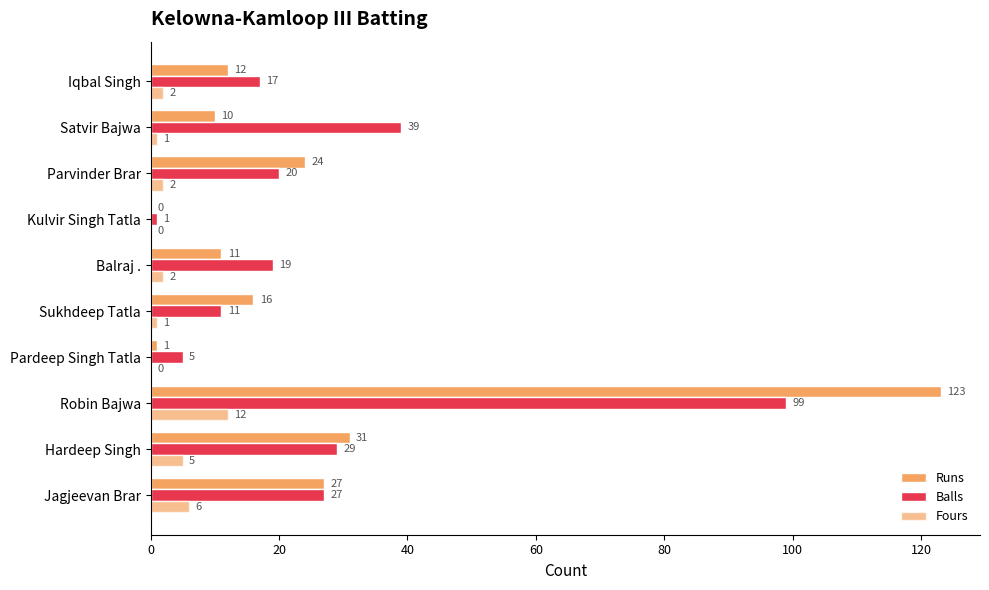

What is the difference between the maximum and minimum values in the Runs series?

123